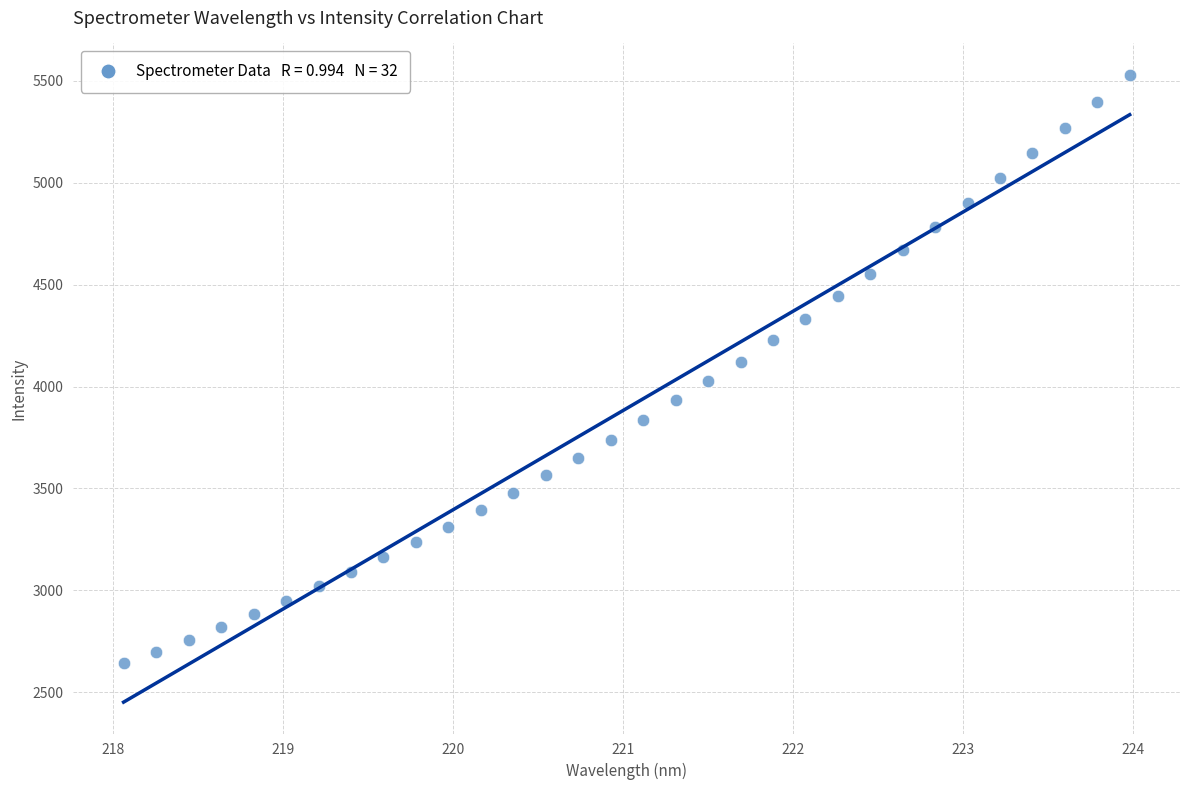

What is the range of X values (max minus min)?

5.9